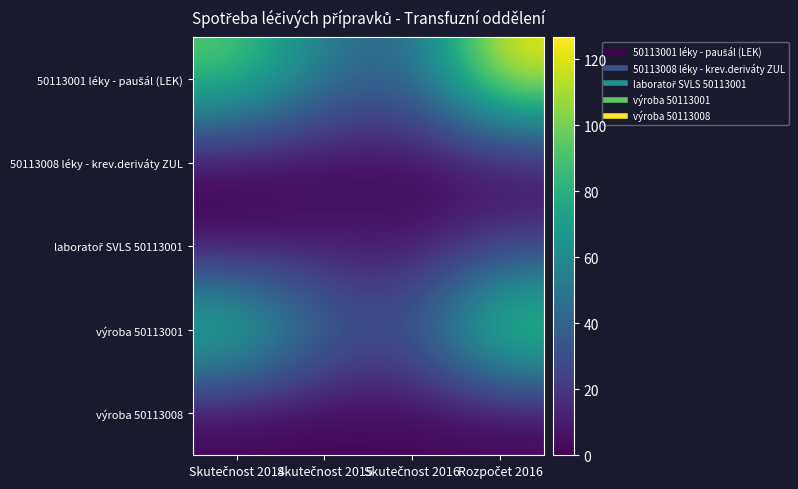

What is the total value across all series at Skutečnost 2016?

79.5